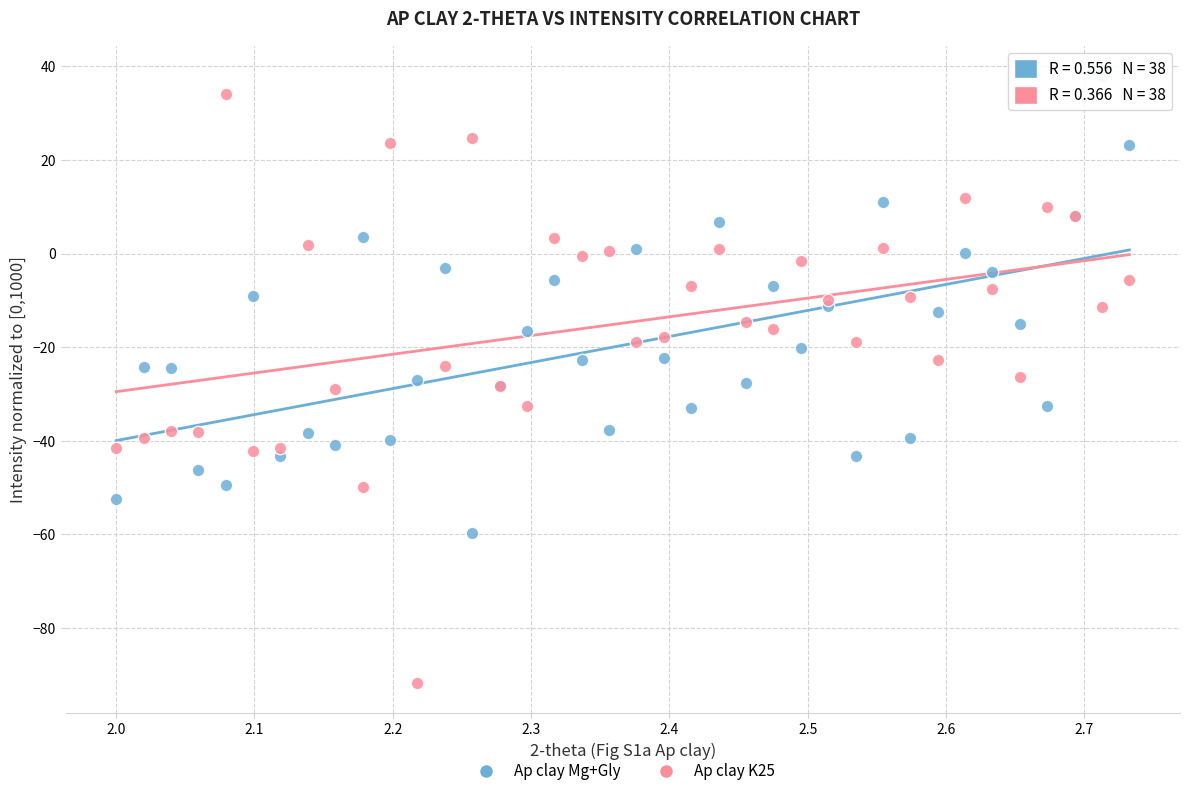

Which series has the widest spread of Y values?

Ap clay K25